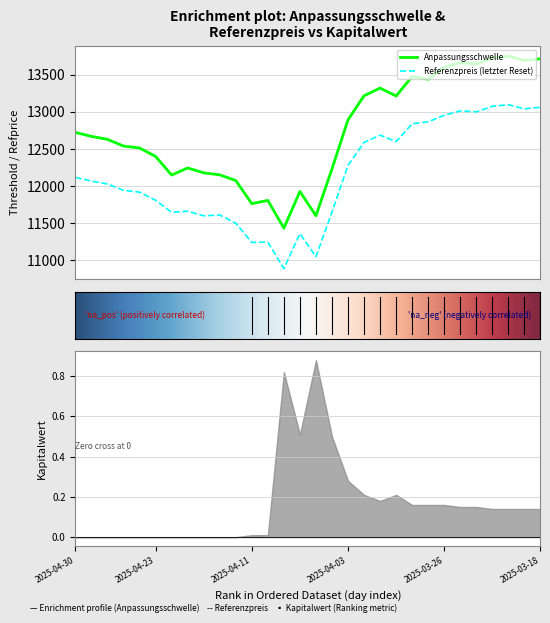

Which series has the largest range (max minus min)?

Anpassungsschwelle